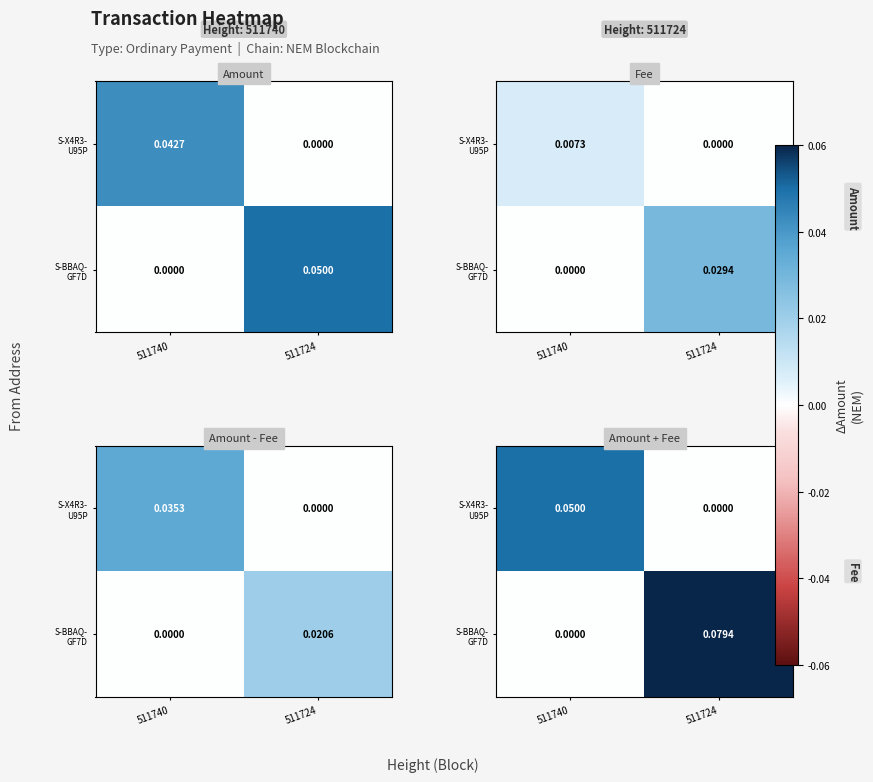

Rank the series by their maximum value, from lowest to highest.

S-X4R3- U95P, S-BBAQ- GF7D